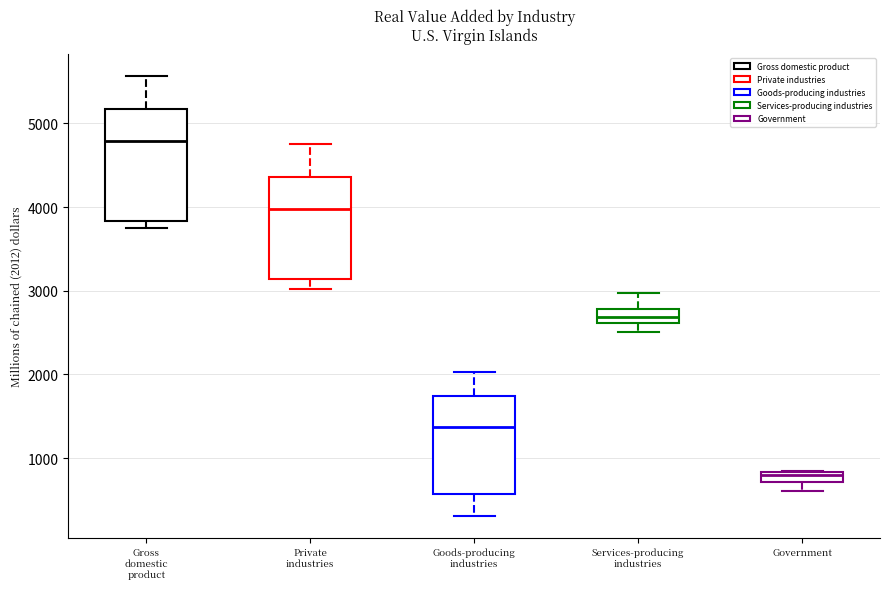

Where is the lower edge of the box for Gross domestic product on the y-axis? The values are not printed on the chart, so give them approximately, as read against the axis.

3800